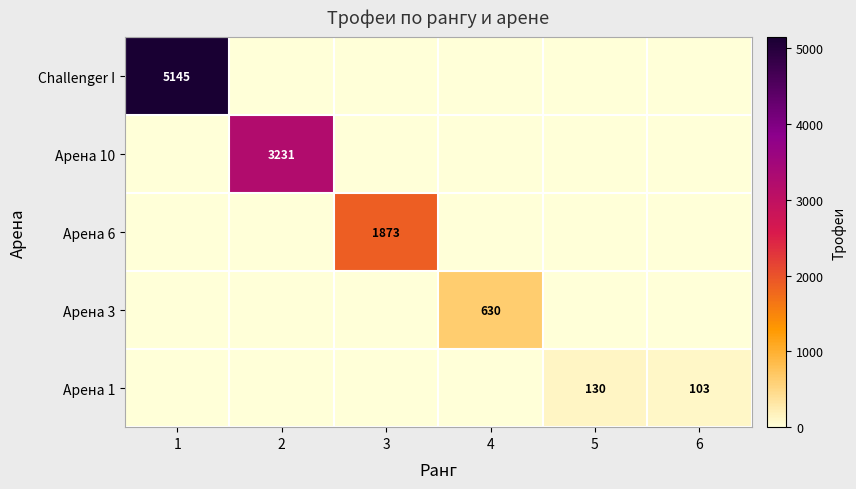

The value of Арена 1 at 1 is 0. True or false?

True